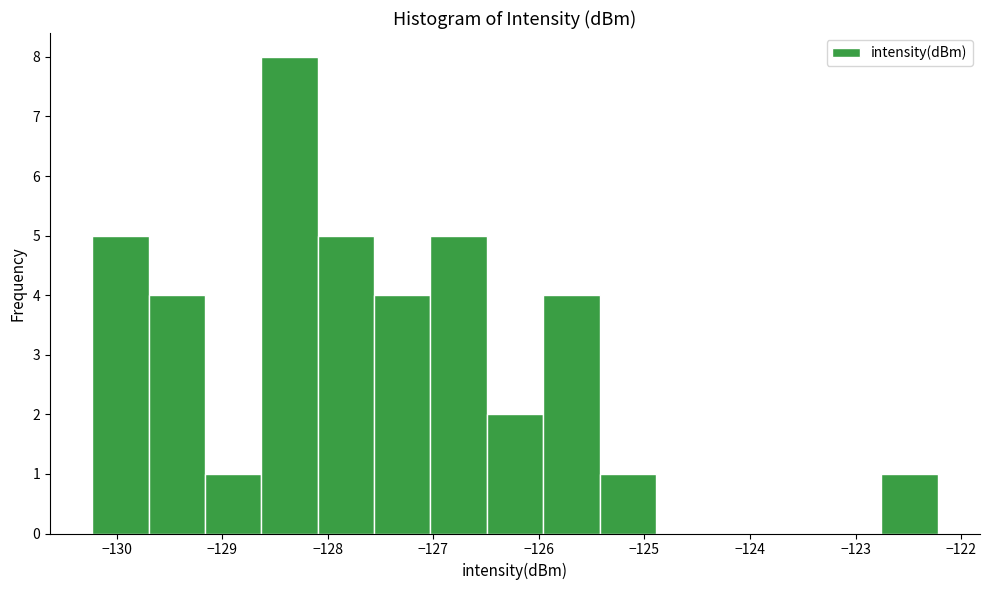

Reading left to right, transcribe this chart: for each bar, give the range it covers on the x-axis and its height. Neither the bar edges nor the heights are printed on the chart, so give them approximately, as read against the axes.

-130.2 to -129.7: 5
-129.7 to -129.2: 4
-129.2 to -128.6: 1
-128.6 to -128.1: 8
-128.1 to -127.6: 5
-127.6 to -127.0: 4
-127.0 to -126.5: 5
-126.5 to -126.0: 2
-126.0 to -125.4: 4
-125.4 to -124.9: 1
-124.9 to -124.4: 0
-124.4 to -123.8: 0
-123.8 to -123.3: 0
-123.3 to -122.8: 0
-122.8 to -122.2: 1